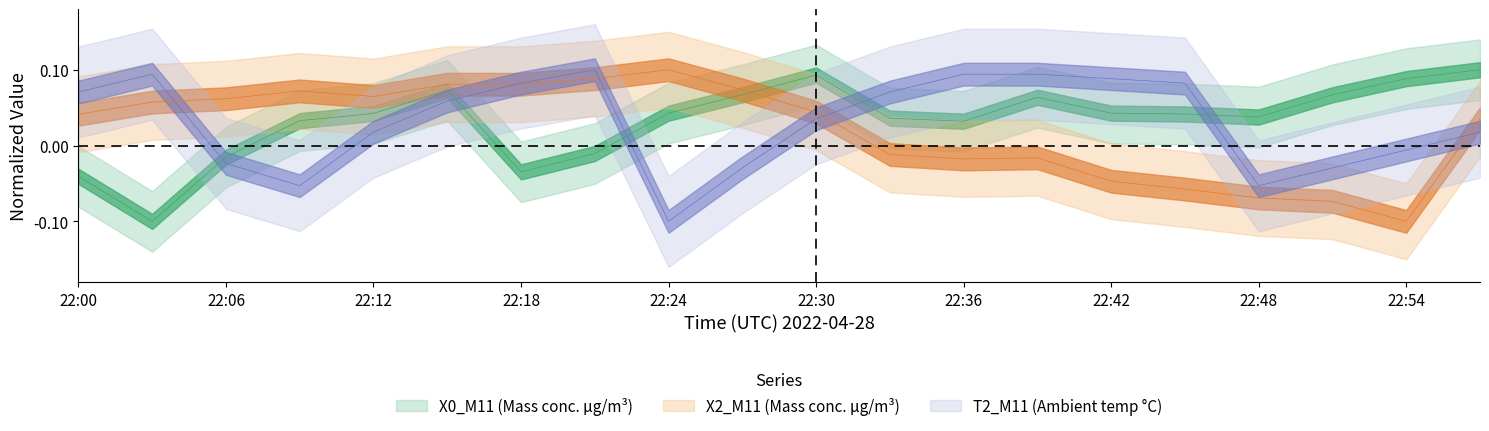

The X0_M11 series shows 0.0 at 22:39. True or false?

False